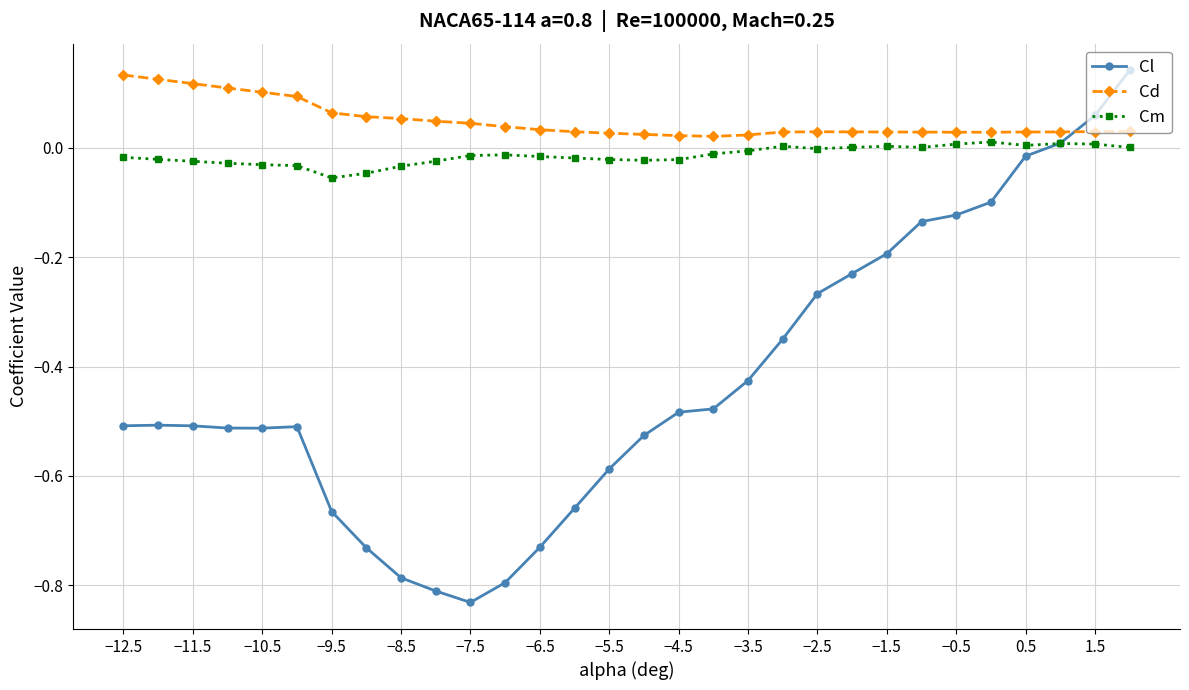

Does the chart display data point markers on the line(s)?

Yes